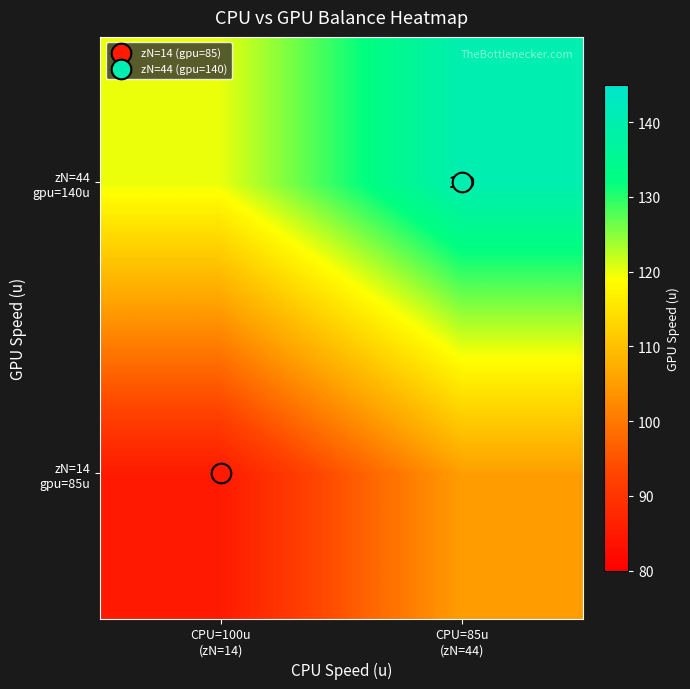

What is the minimum value for zN=44 gpu=140u?

120